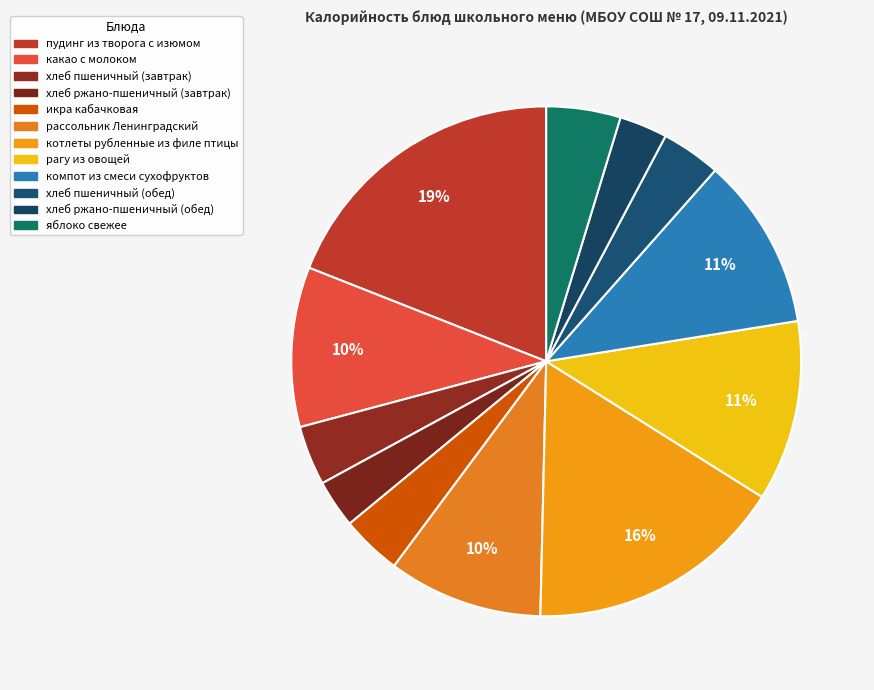

To the nearest percent, what percentage of the pie is рагу из овощей?

11%